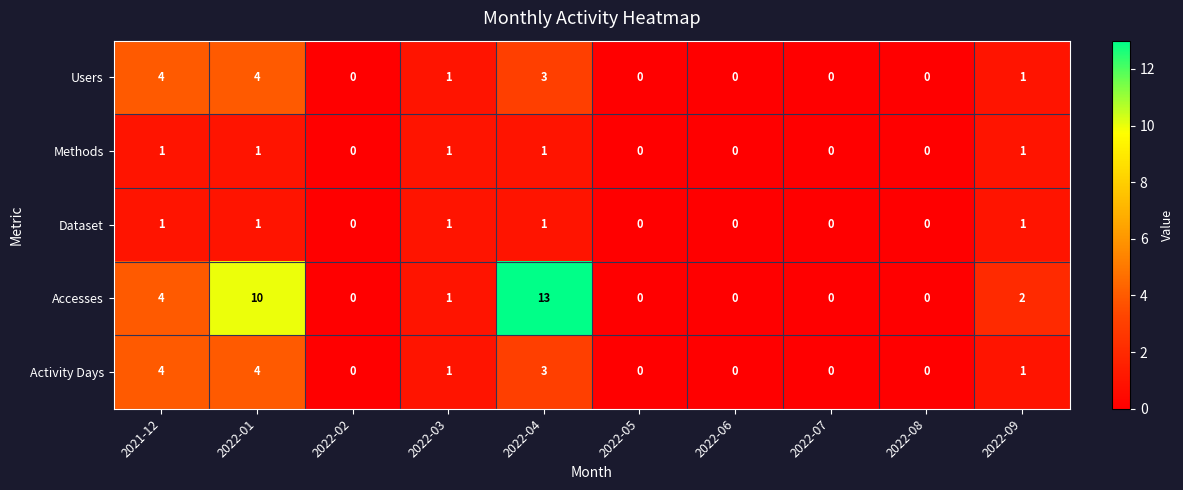

How many data points does each series have?

10